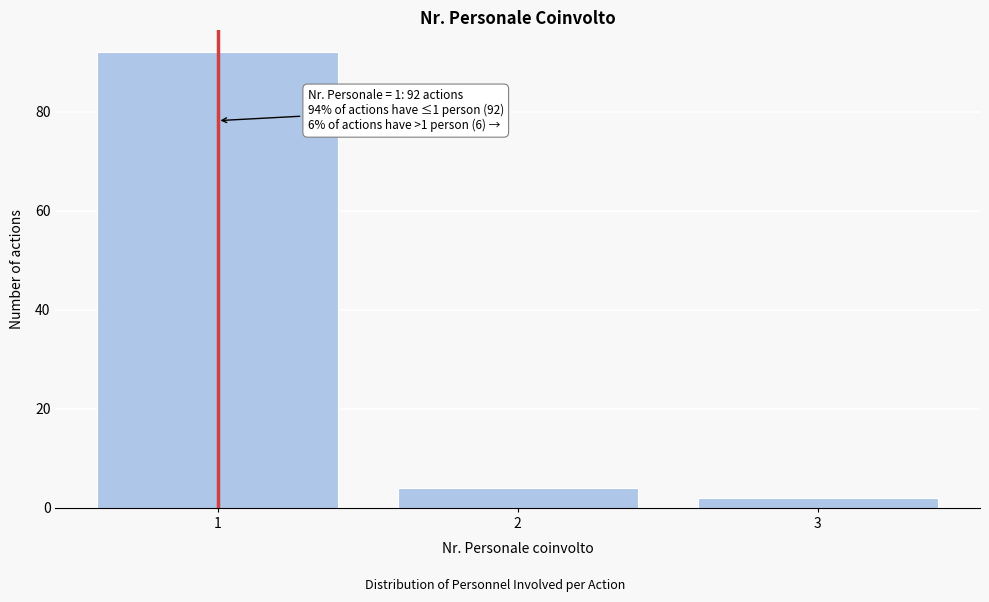

Reading left to right, what are all the values shown in this chart?

1=92	2=4	3=2